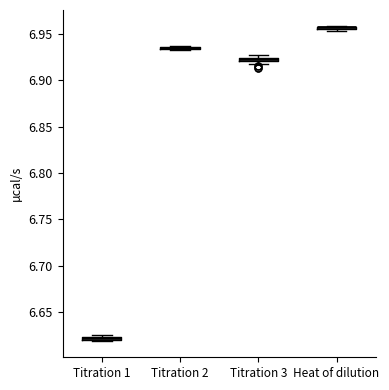

Where is the upper edge of the box for Titration 1 on the y-axis? The values are not printed on the chart, so give them approximately, as read against the axis.

6.625